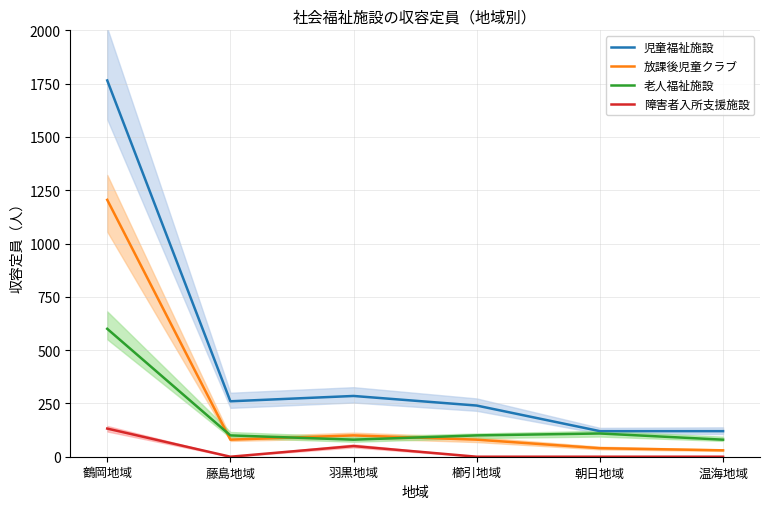

What is the difference between the second highest and second lowest values in the 障害者入所支援施設 series?

50